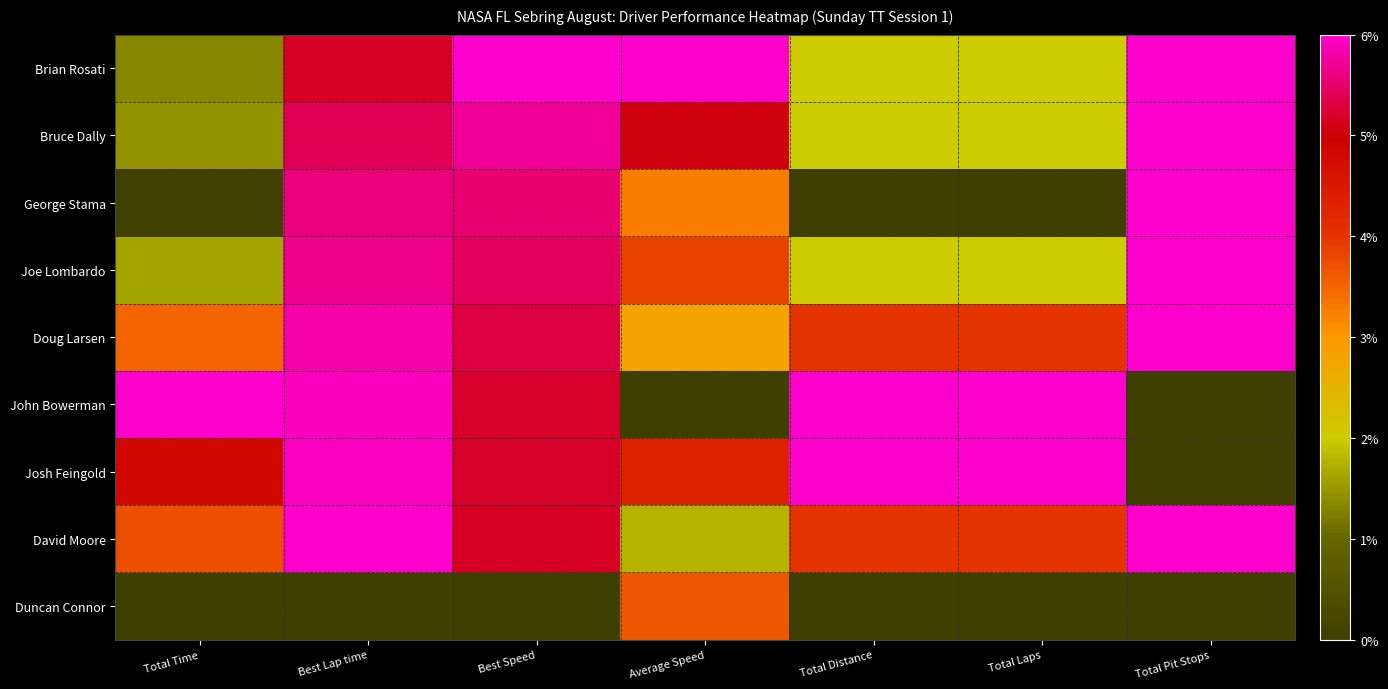

Reading left to right, what are all the values shown in this chart?

Brian Rosati: Total Time=0.2	Best Lap time=0.9	Best Speed=1.0	Average Speed=1.0	Total Distance=0.3	Total Laps=0.3	Total Pit Stops=1.0
Bruce Dally: Total Time=0.2	Best Lap time=0.9	Best Speed=1.0	Average Speed=0.8	Total Distance=0.3	Total Laps=0.3	Total Pit Stops=1.0
George Stama: Total Time=0.0	Best Lap time=0.9	Best Speed=0.9	Average Speed=0.5	Total Distance=0.0	Total Laps=0.0	Total Pit Stops=1.0
Joe Lombardo: Total Time=0.3	Best Lap time=0.9	Best Speed=0.9	Average Speed=0.6	Total Distance=0.3	Total Laps=0.3	Total Pit Stops=1.0
Doug Larsen: Total Time=0.6	Best Lap time=1.0	Best Speed=0.9	Average Speed=0.5	Total Distance=0.7	Total Laps=0.7	Total Pit Stops=1.0
John Bowerman: Total Time=1.0	Best Lap time=1.0	Best Speed=0.9	Average Speed=0.0	Total Distance=1.0	Total Laps=1.0	Total Pit Stops=0.0
Josh Feingold: Total Time=0.8	Best Lap time=1.0	Best Speed=0.9	Average Speed=0.7	Total Distance=1.0	Total Laps=1.0	Total Pit Stops=0.0
David Moore: Total Time=0.6	Best Lap time=1.0	Best Speed=0.9	Average Speed=0.3	Total Distance=0.7	Total Laps=0.7	Total Pit Stops=1.0
Duncan Connor: Total Time=0.0	Best Lap time=0.0	Best Speed=0.0	Average Speed=0.6	Total Distance=0.0	Total Laps=0.0	Total Pit Stops=0.0